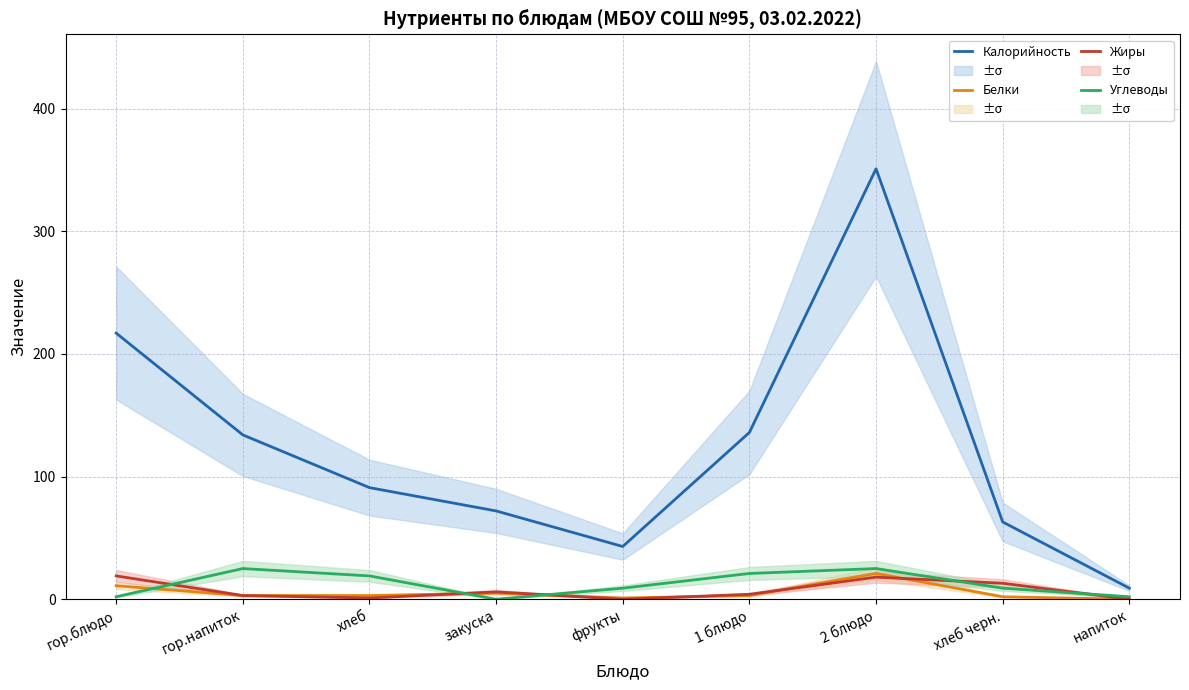

The Углеводы series shows 14 at фрукты. True or false?

False